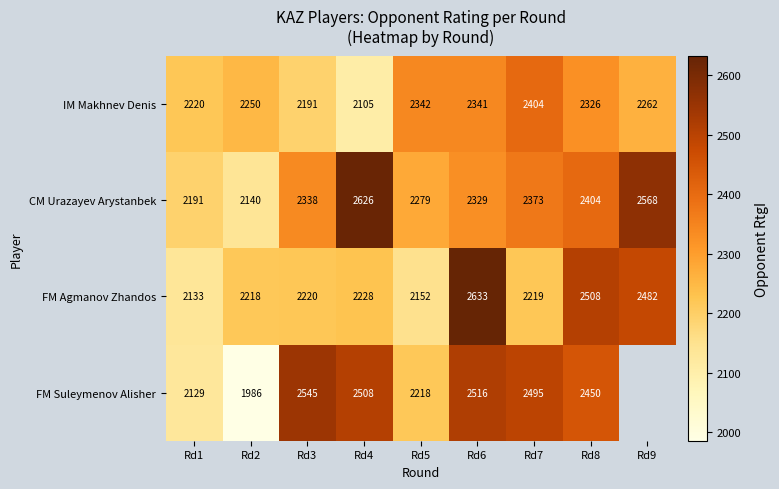

What is the sum of all CM Urazayev Arystanbek values?

21248